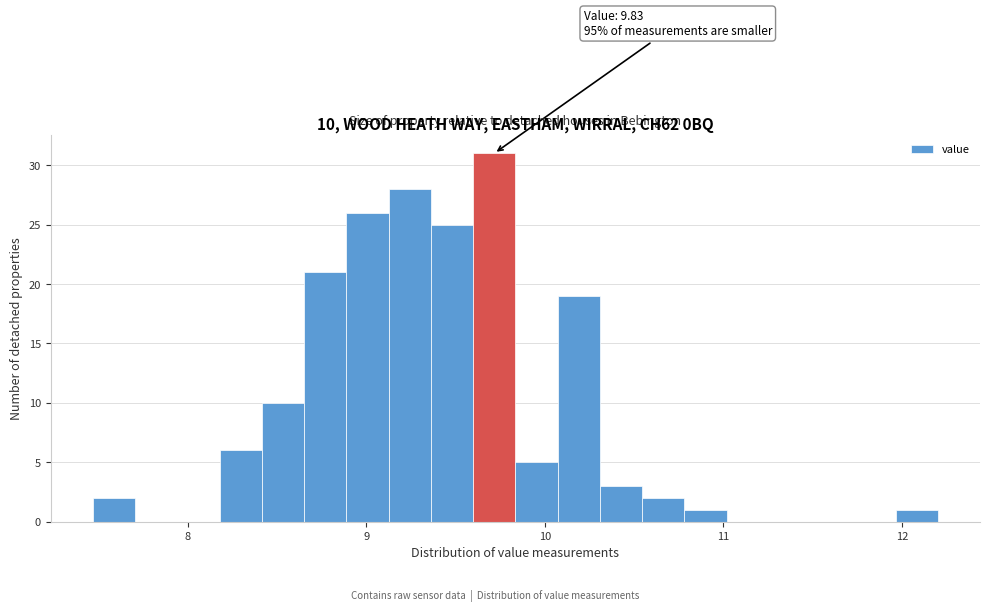

Read against the x-axis, roughly where is the centre of the tallest bar?

9.7